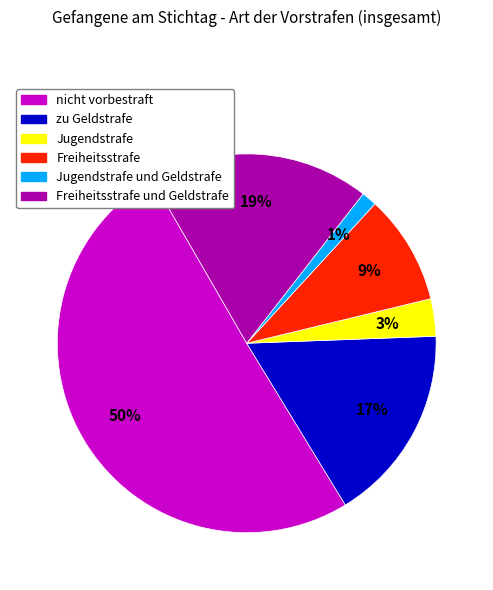

Count the number of slices in the pie.

6